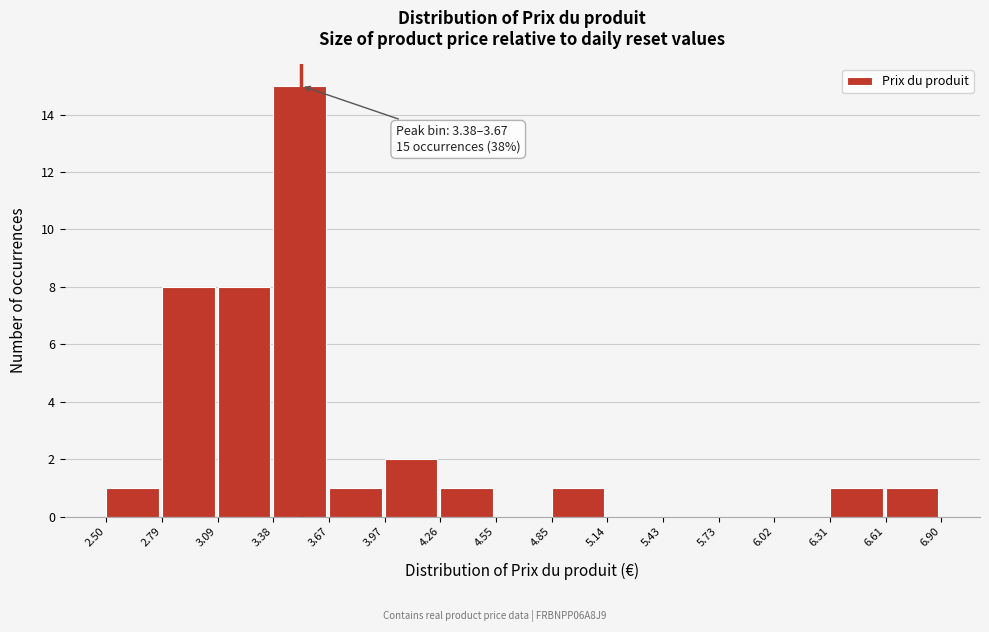

Which range on the x-axis has the tallest bar?

3.38 to 3.67